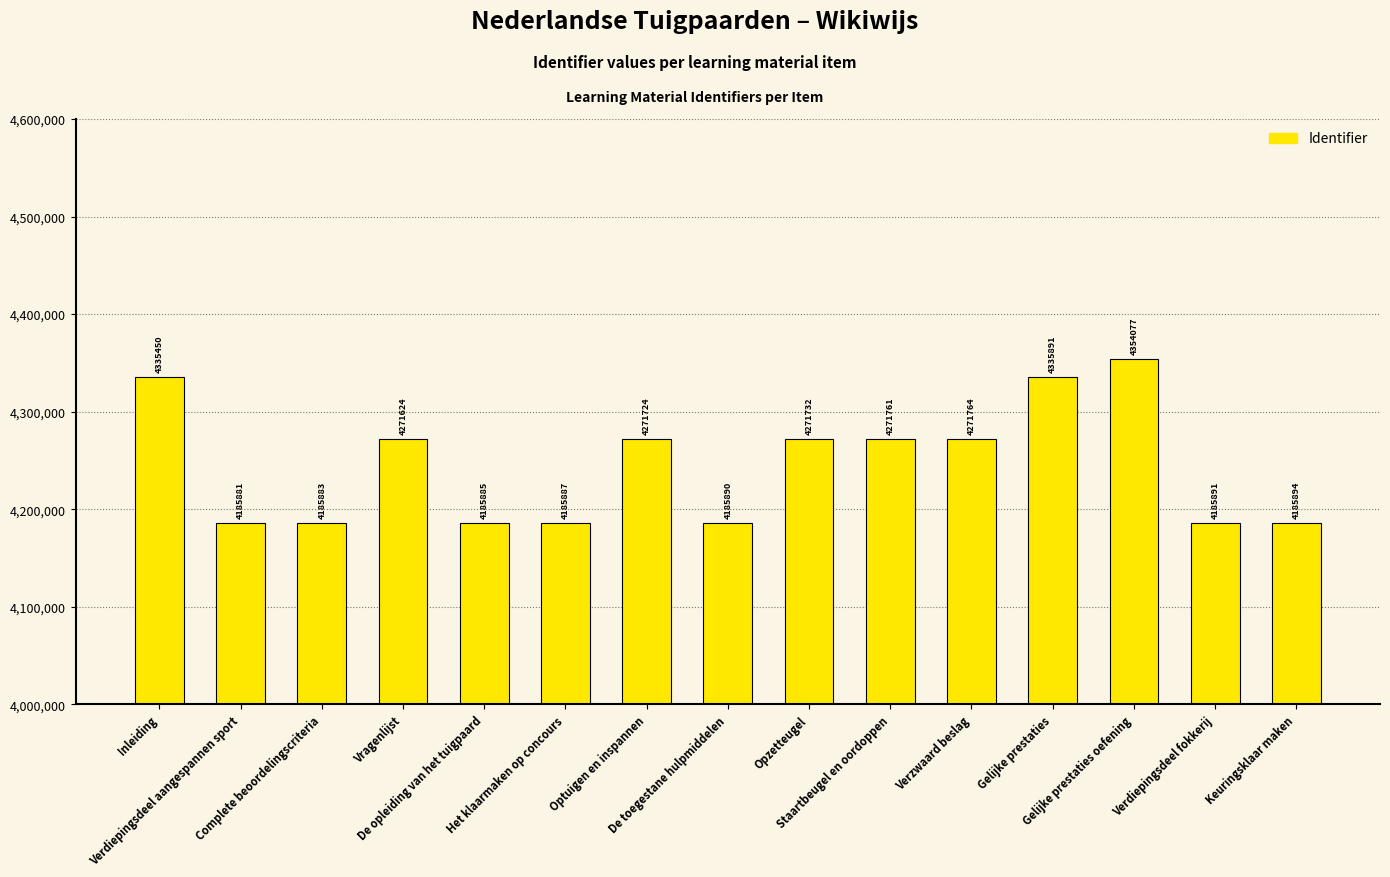

How many values are below 4271624?

7